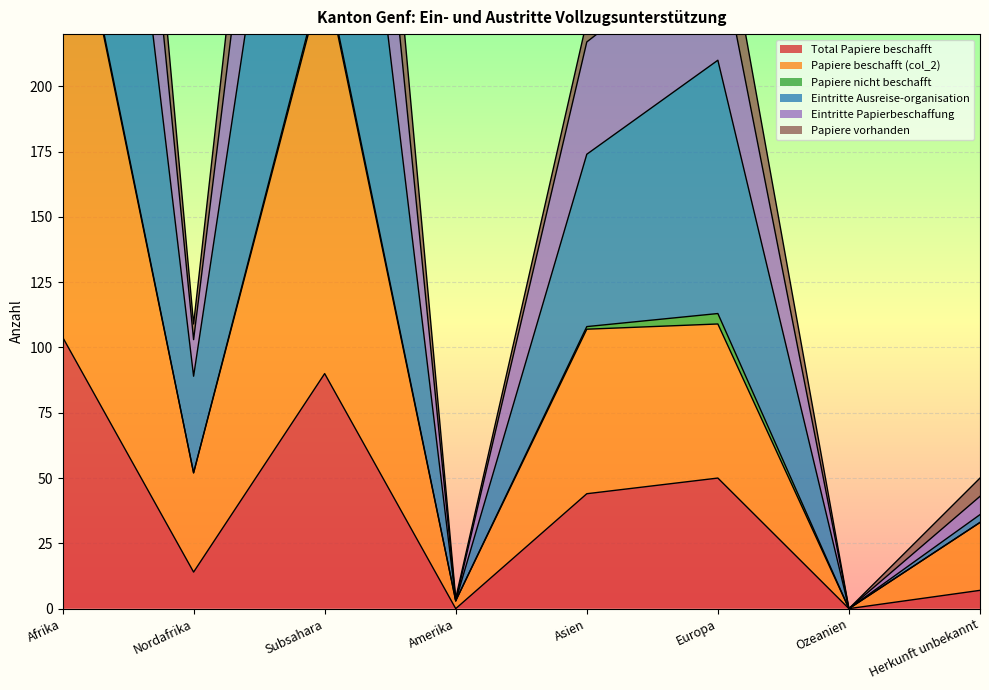

What is the maximum value for Total Papiere beschafft?

104